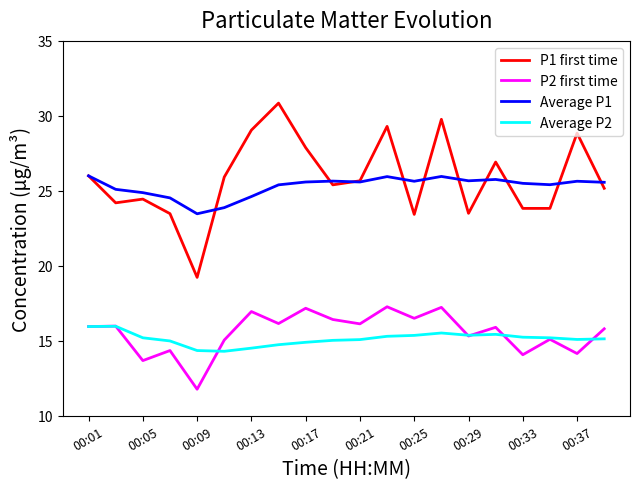

Which series has the largest range (max minus min)?

P1 first time